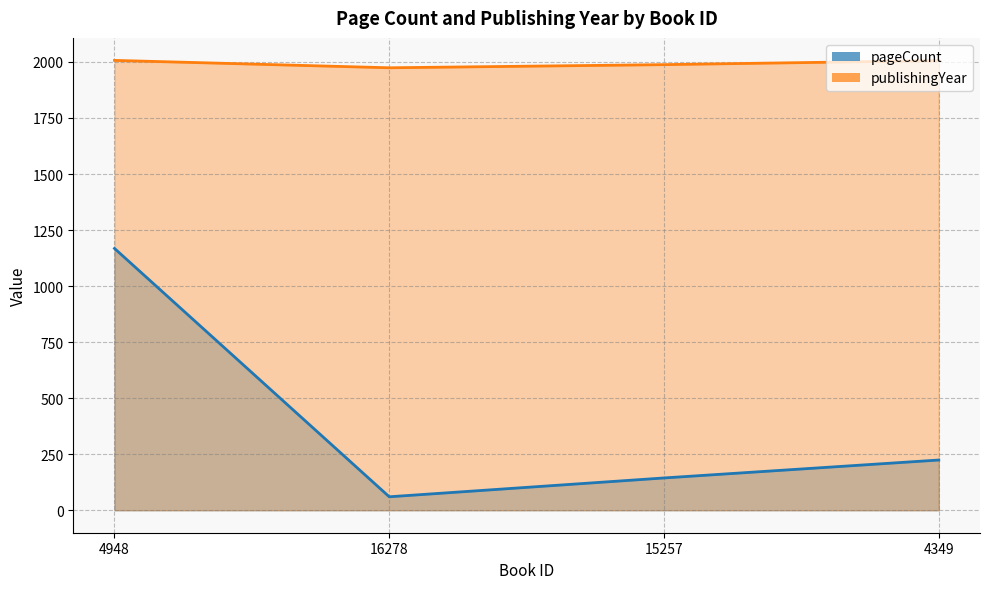

Reading left to right, list all the values displayed in this chart.

pageCount: 4948=1168	16278=60	15257=144	4349=224
publishingYear: 4948=2007	16278=1974	15257=1988	4349=2006